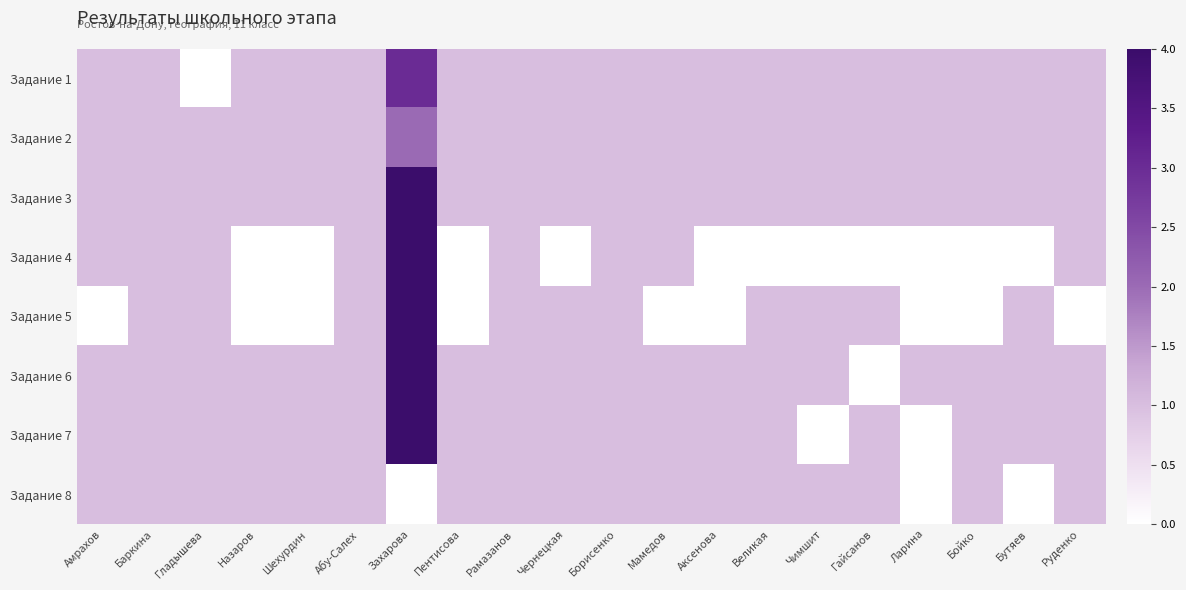

Which category has the lowest value across all series?

Гладышева